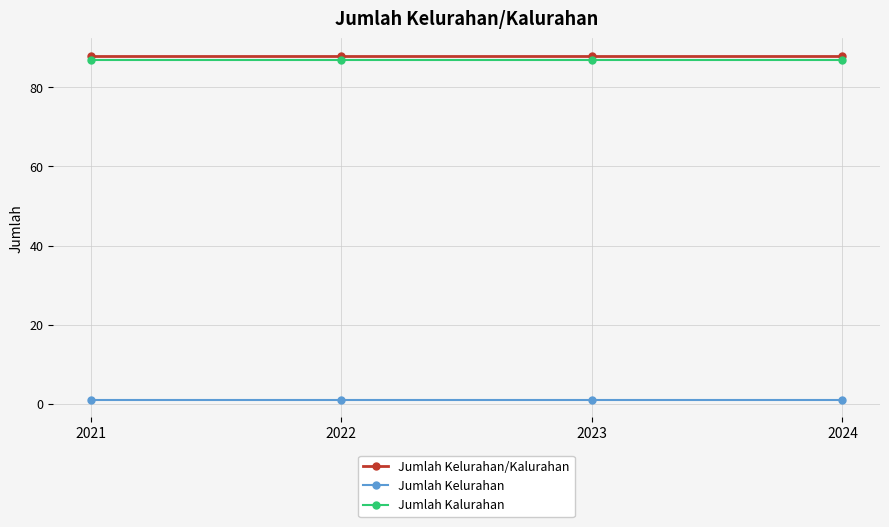

Read the Jumlah Kalurahan value at 2021.

87